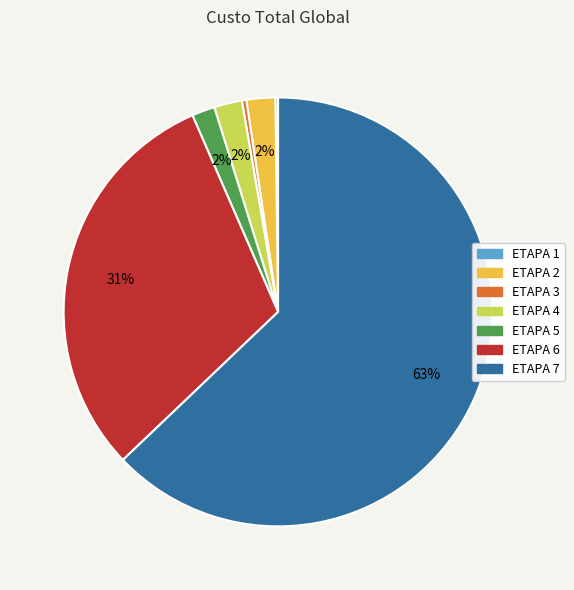

Which category has the biggest portion of the pie?

ETAPA 7